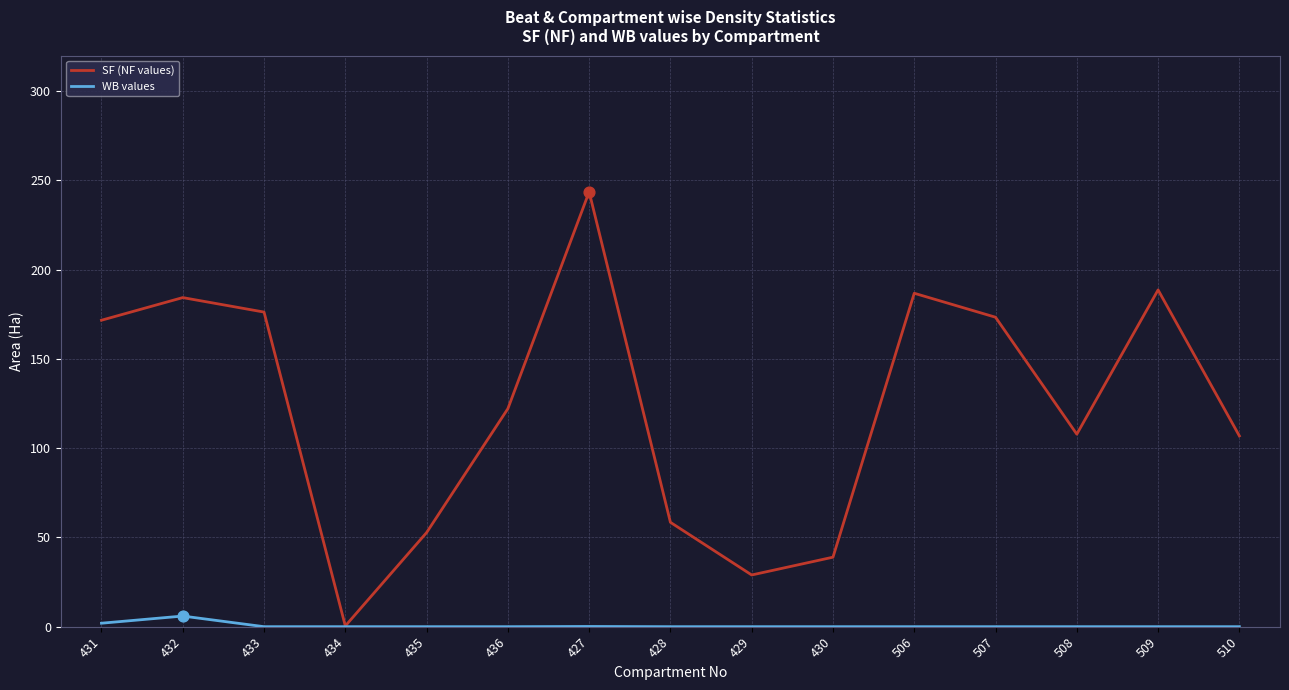

Which series has the largest range (max minus min)?

SF (NF values)